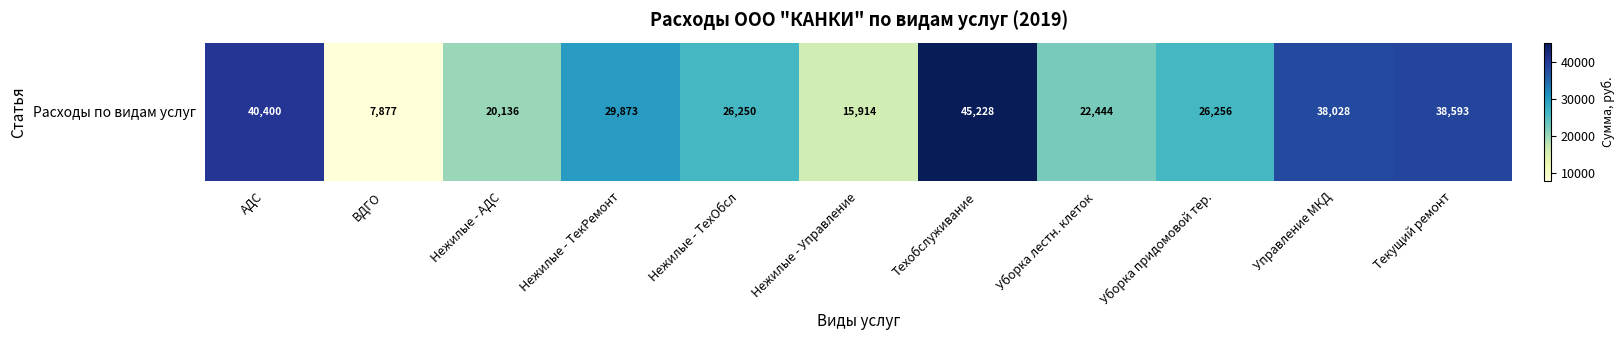

The value at Управление МКД is 20871.0. True or false?

False